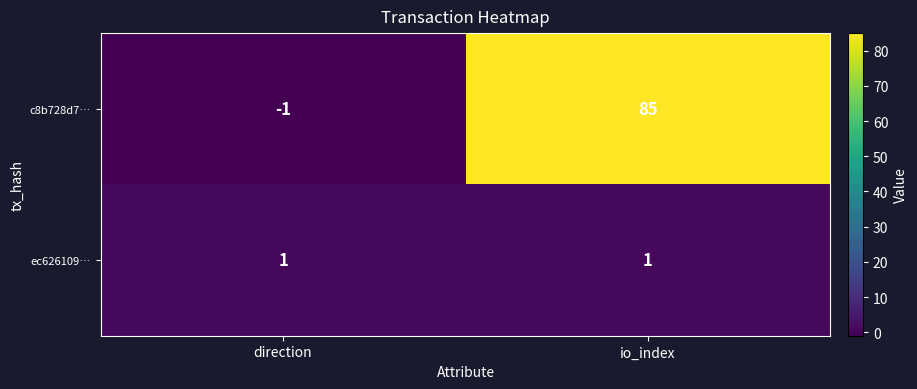

Which series changed the most between direction and io_index?

c8b728d7…